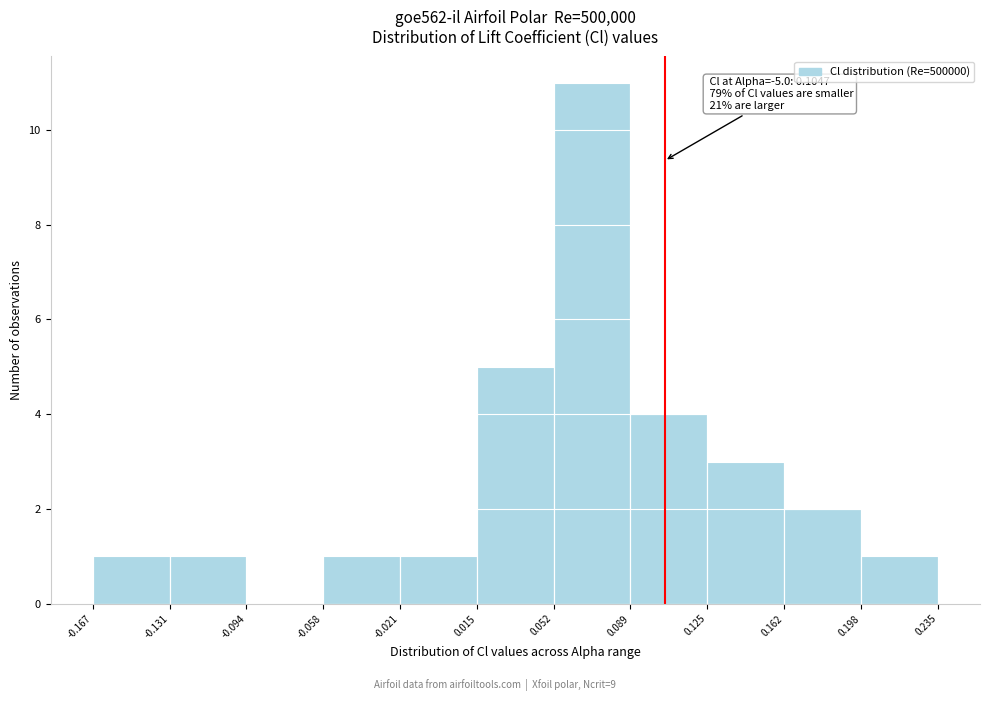

Which range on the x-axis has the tallest bar?

0.052 to 0.089